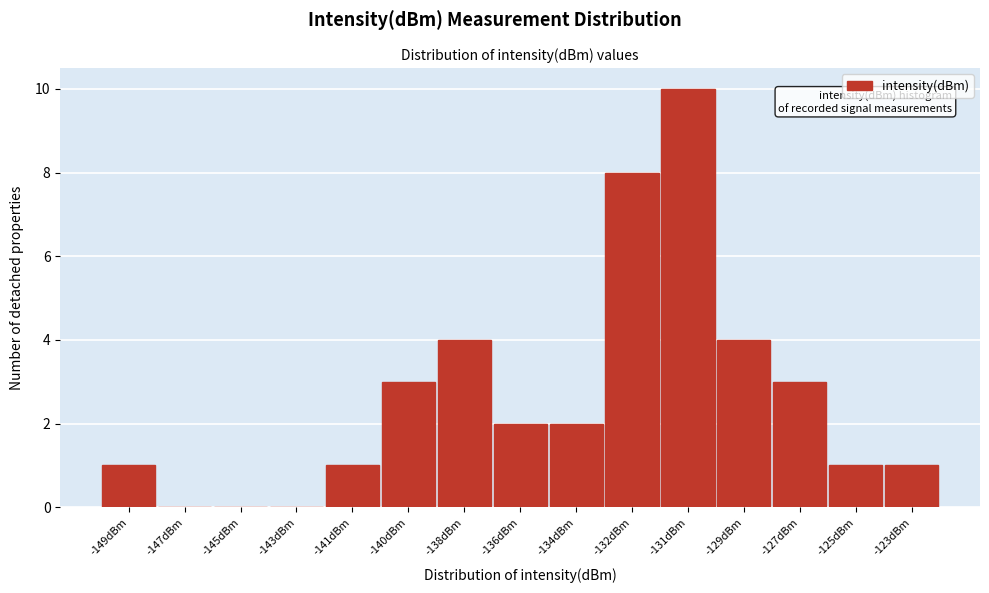

Reading right to left, extract all data points from this chart.

-123dBm=1	-125dBm=1	-127dBm=3	-129dBm=4	-131dBm=10	-132dBm=8	-134dBm=2	-136dBm=2	-138dBm=4	-140dBm=3	-141dBm=1	-143dBm=0	-145dBm=0	-147dBm=0	-149dBm=1